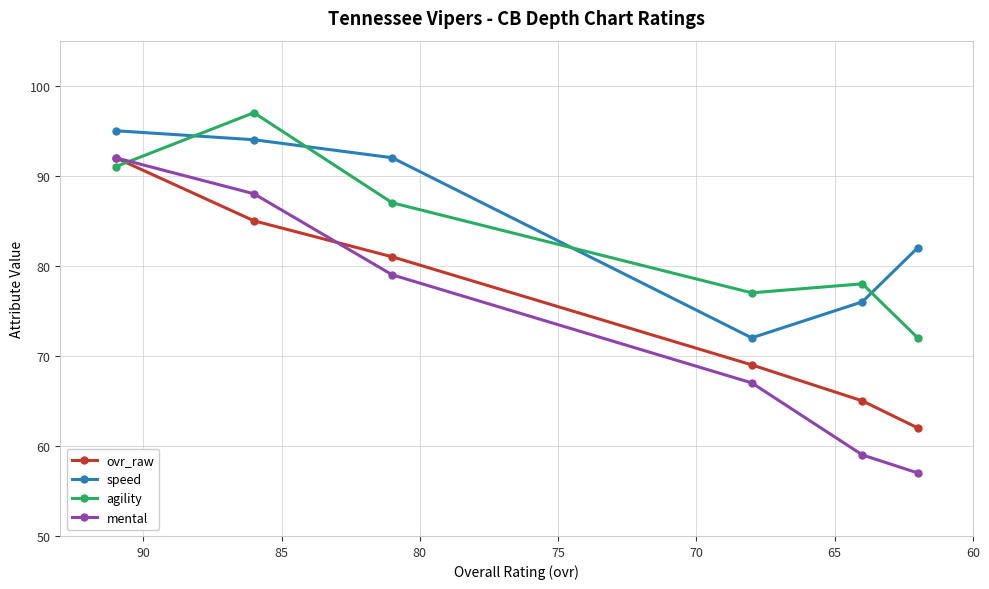

What is the difference between the highest and lowest values at 75?

10